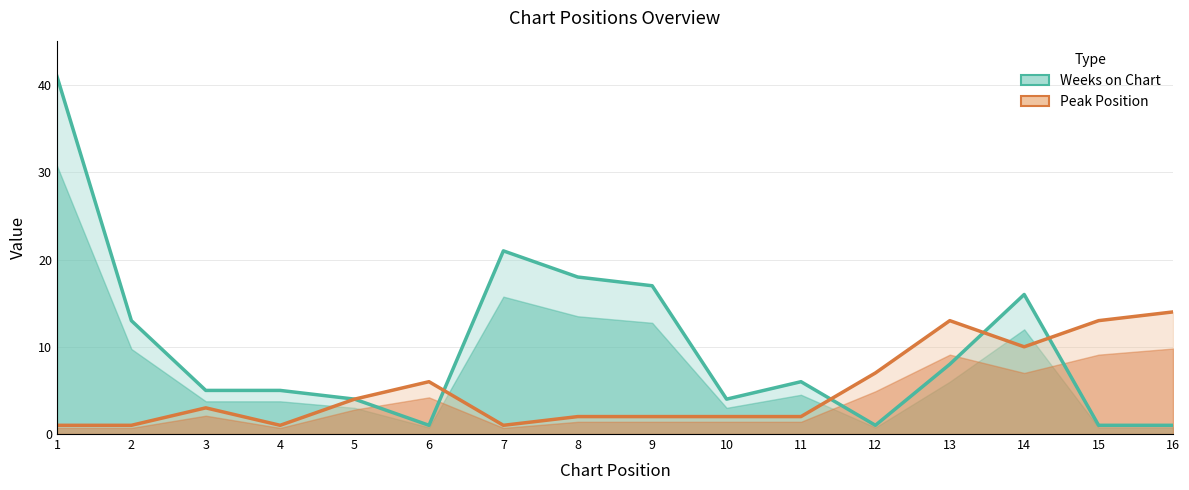

How many interior local peaks does the Weeks on Chart series have?

3